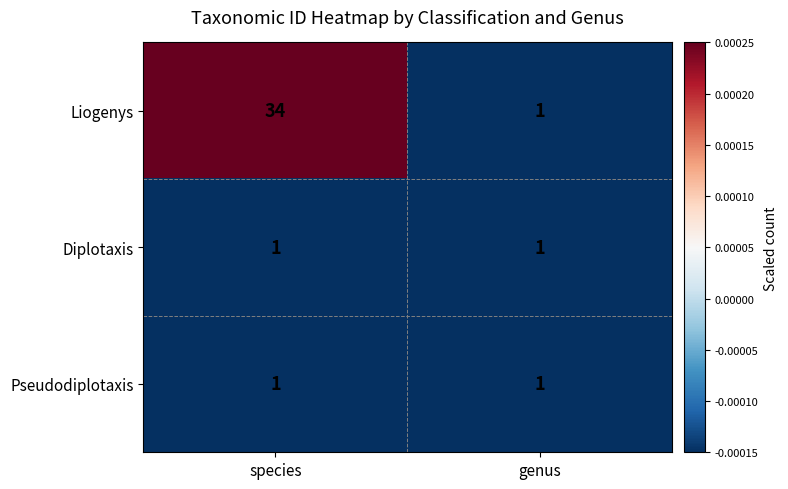

At which category does the chart reach its peak across all series?

species